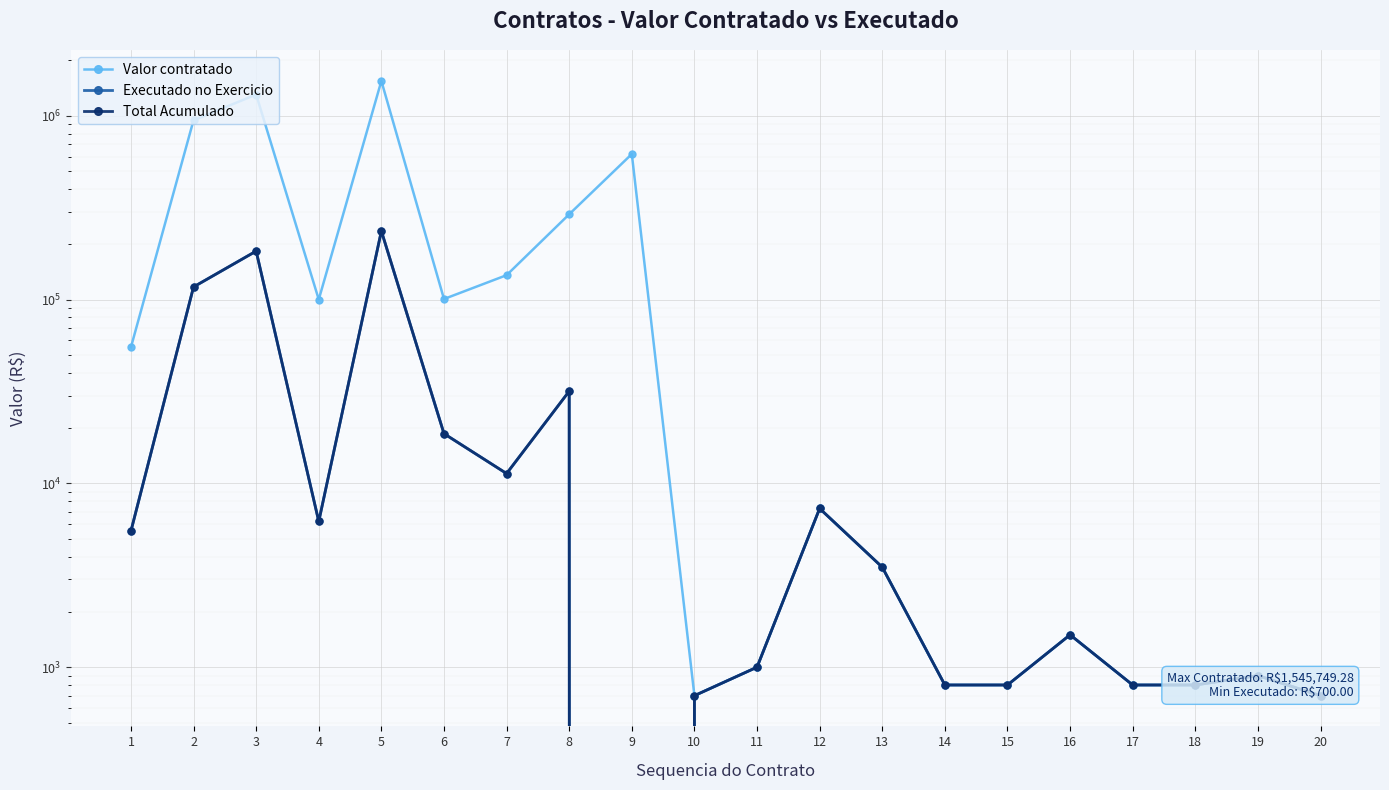

In Executado no Exercicio, how many points are higher than both neighbors (excluding endpoints)?

6